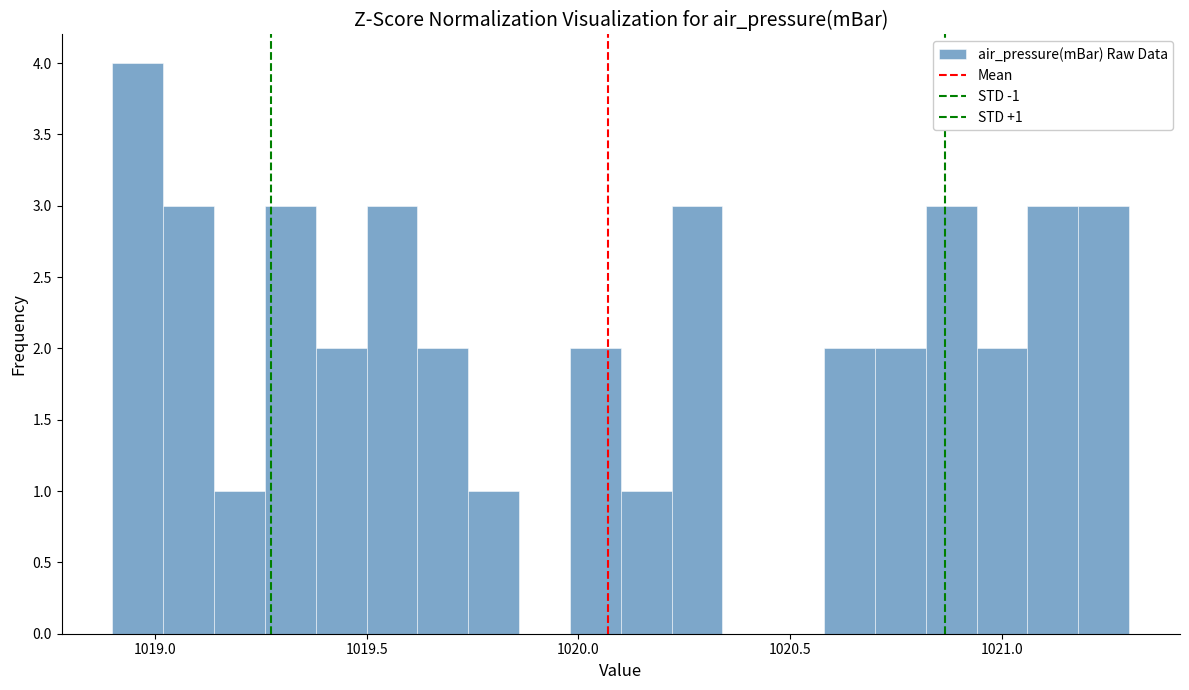

Read against the x-axis, roughly where is the centre of the tallest bar?

1018.95